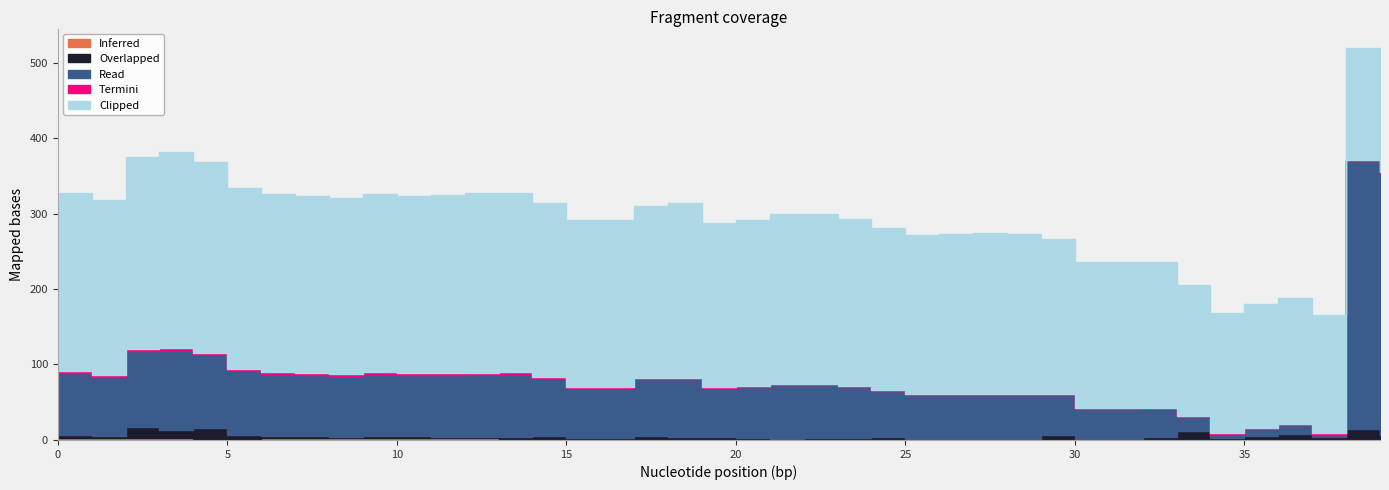

What is the difference between the second highest and second lowest values in the Clipped series?

106.6